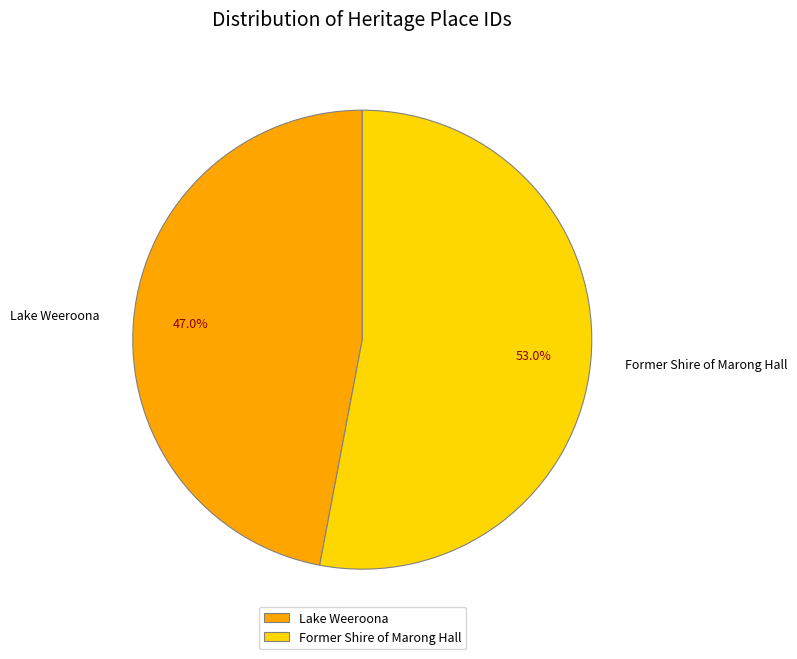

The Lake Weeroona slice represents 62% of the pie. True or false?

False